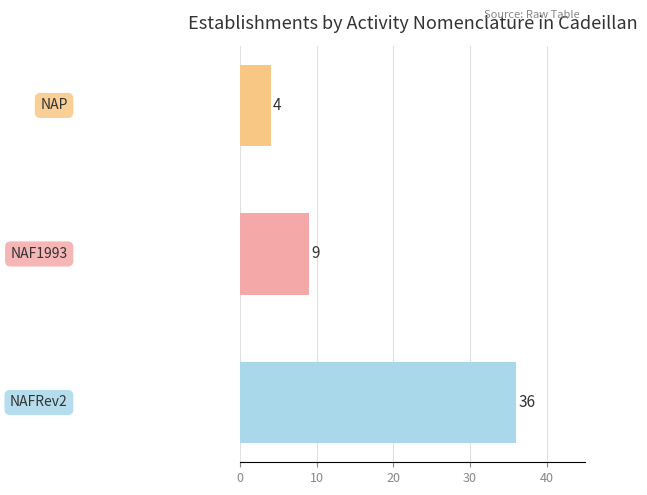

What is the minimum value shown in the chart?

4